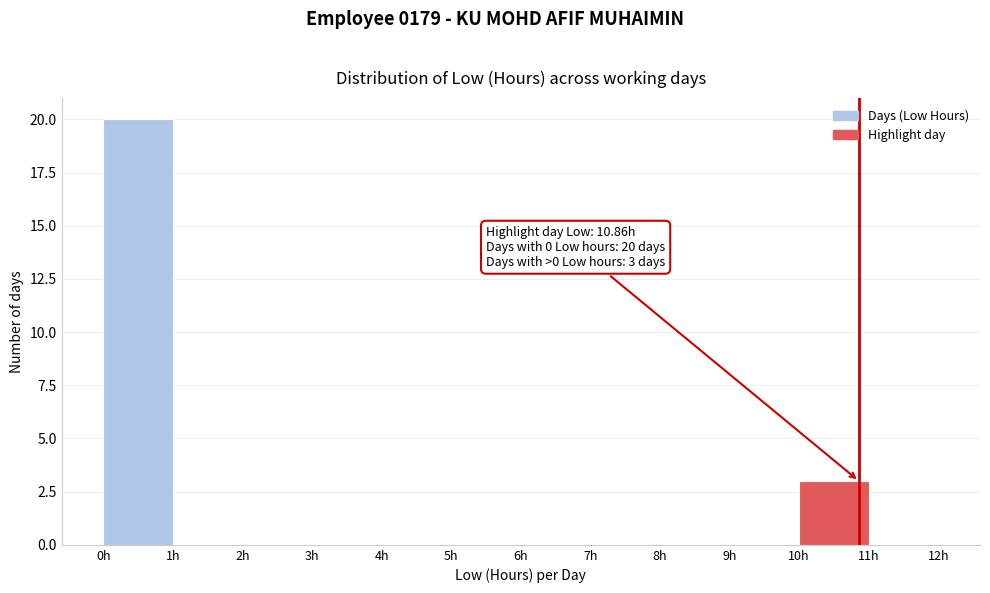

Which range on the x-axis has the tallest bar?

0 to 1